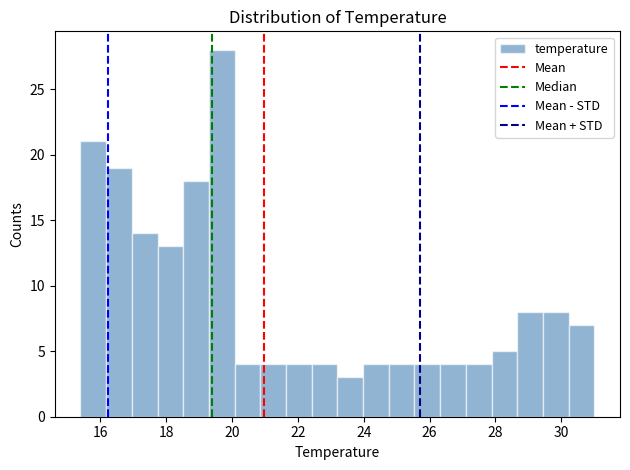

Around what value on the x-axis is the tallest bar? Give the approximate position of its centre, as read against the axis.

19.6